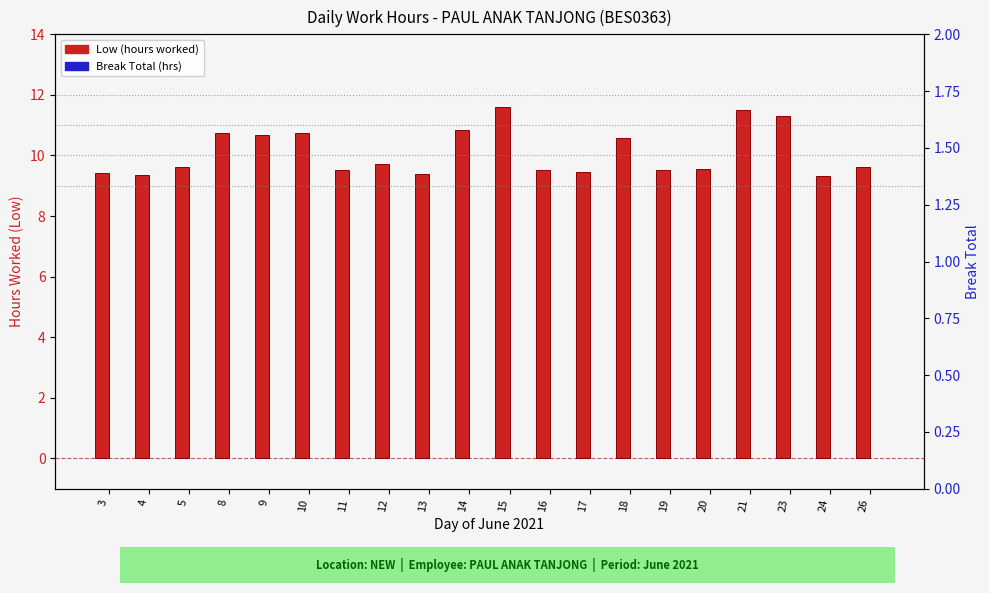

How many distinct data groups are displayed?

2